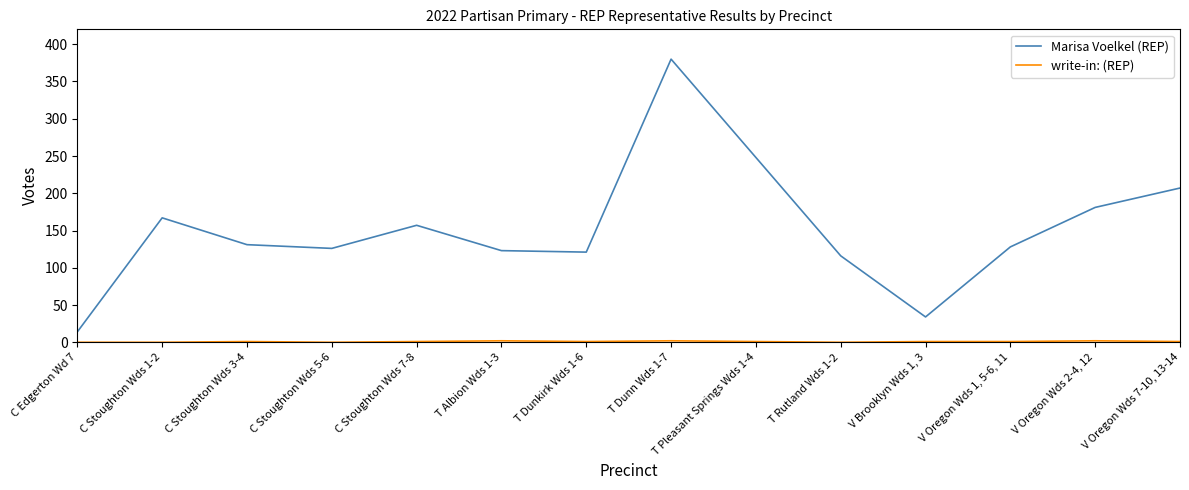

Which series has the widest spread of values?

Marisa Voelkel (REP)